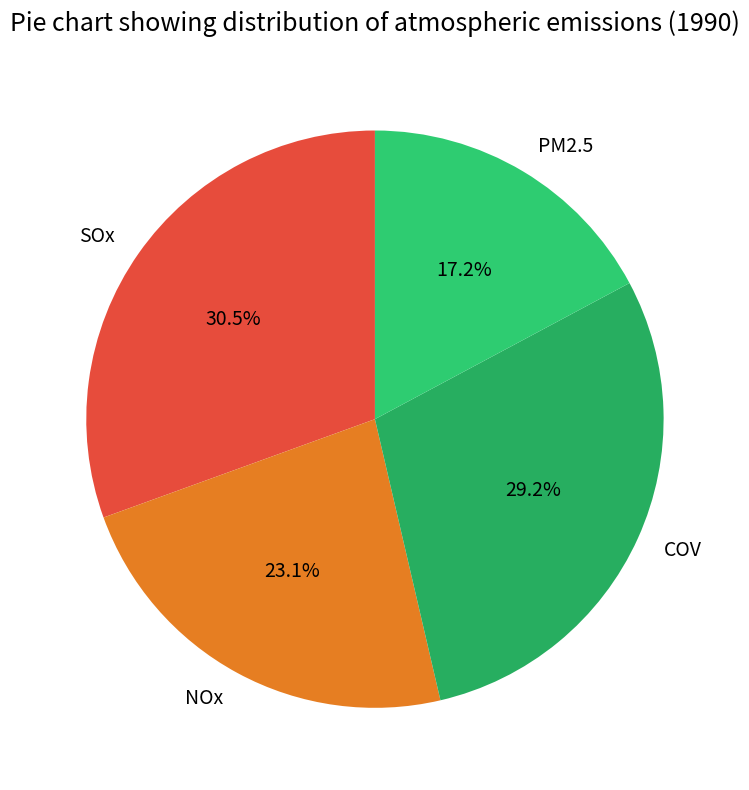

Between COV and NOx, which is larger?

COV